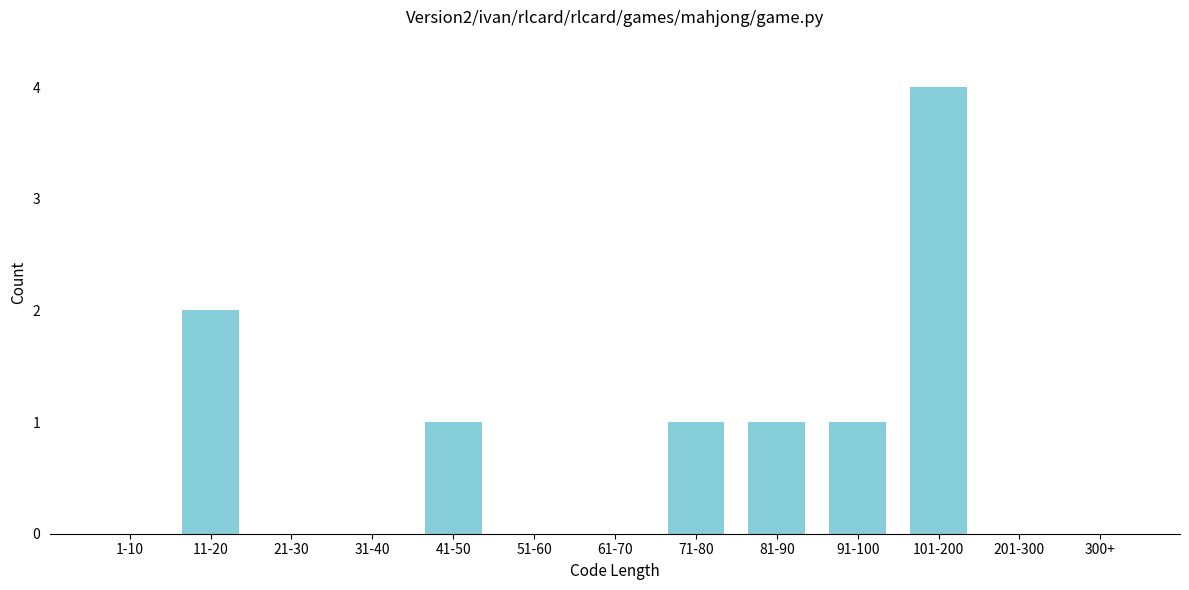

Reading left to right, transcribe all the data shown in this chart.

1-10=0	11-20=2	21-30=0	31-40=0	41-50=1	51-60=0	61-70=0	71-80=1	81-90=1	91-100=1	101-200=4	201-300=0	300+=0